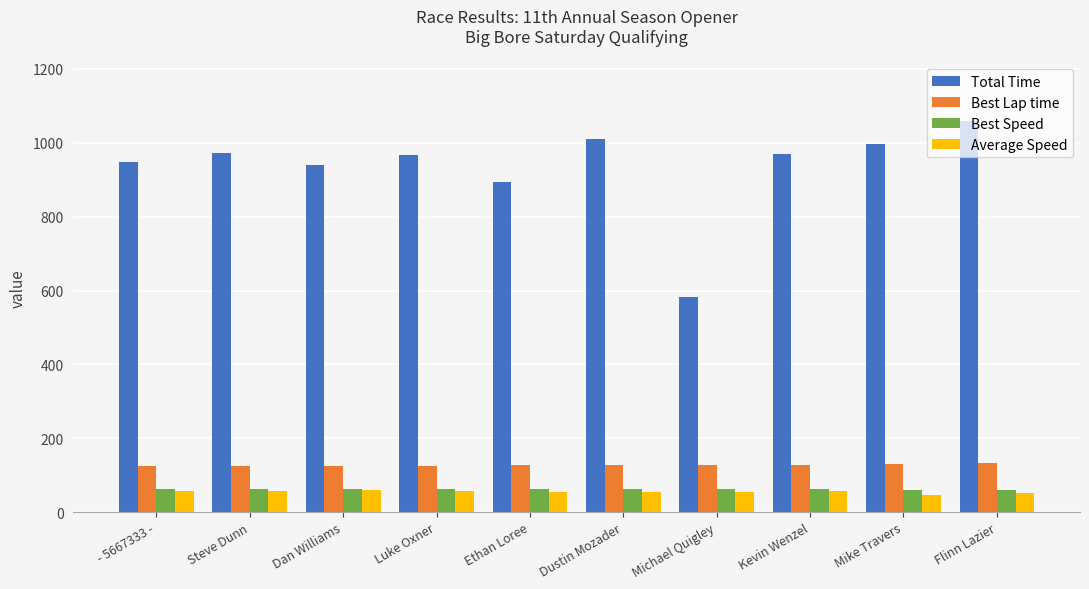

What is the greatest value displayed?

1058.8